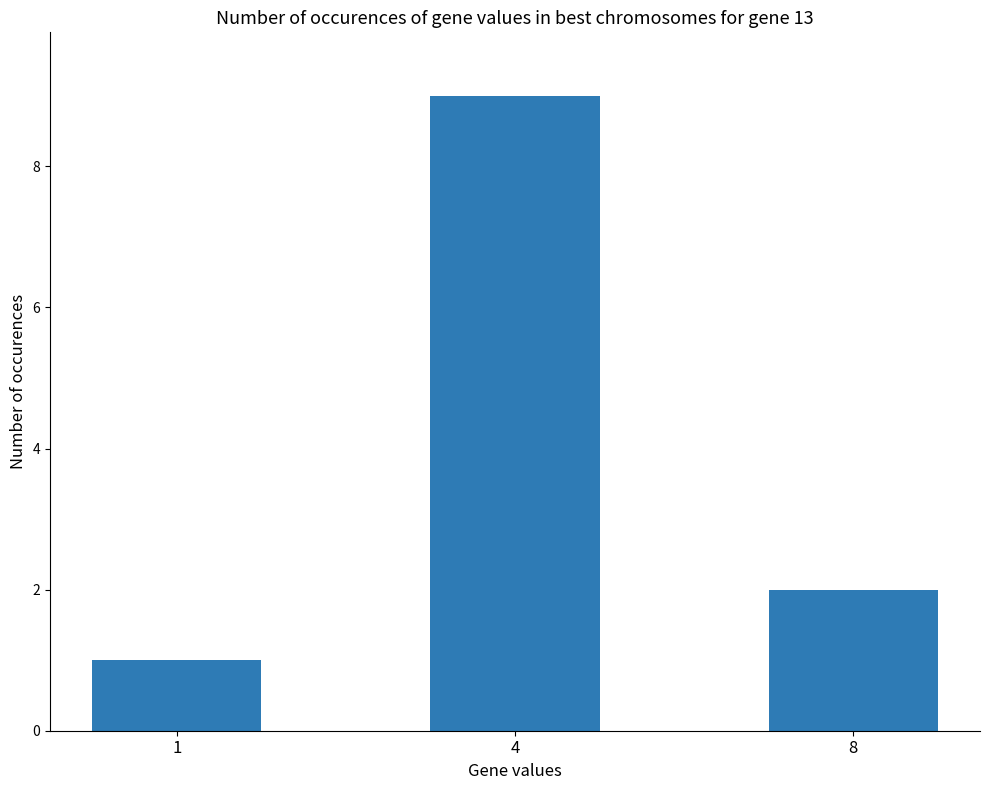

What is the ratio of the value at 4 to the value at 1?

9.0